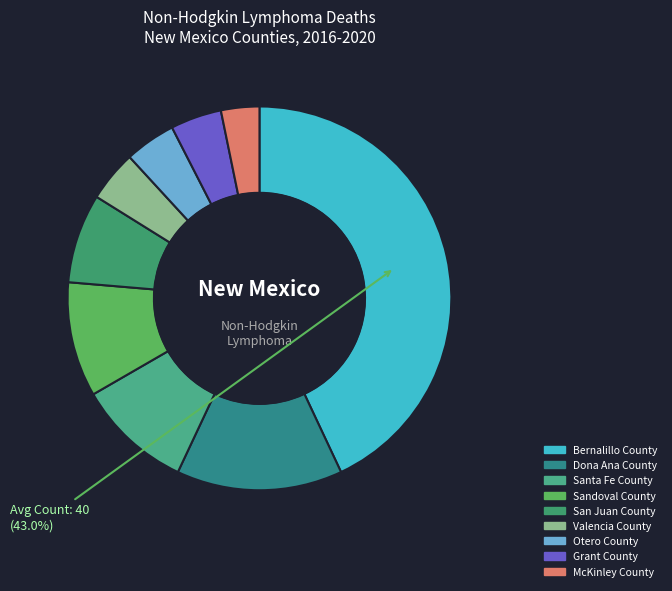

True or false: San Juan County accounts for 1% of the total.

False